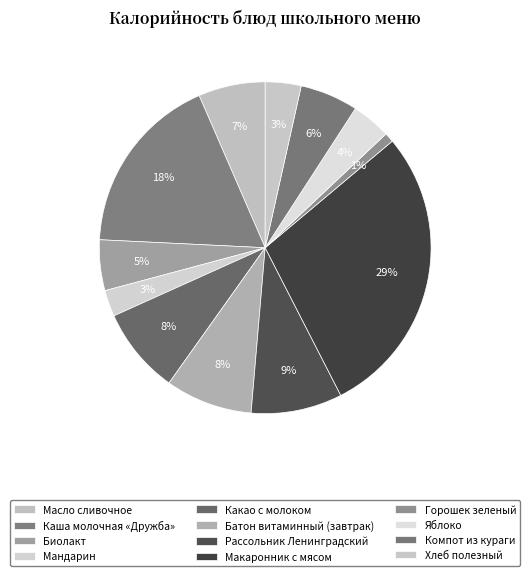

Count the number of slices in the pie.

12